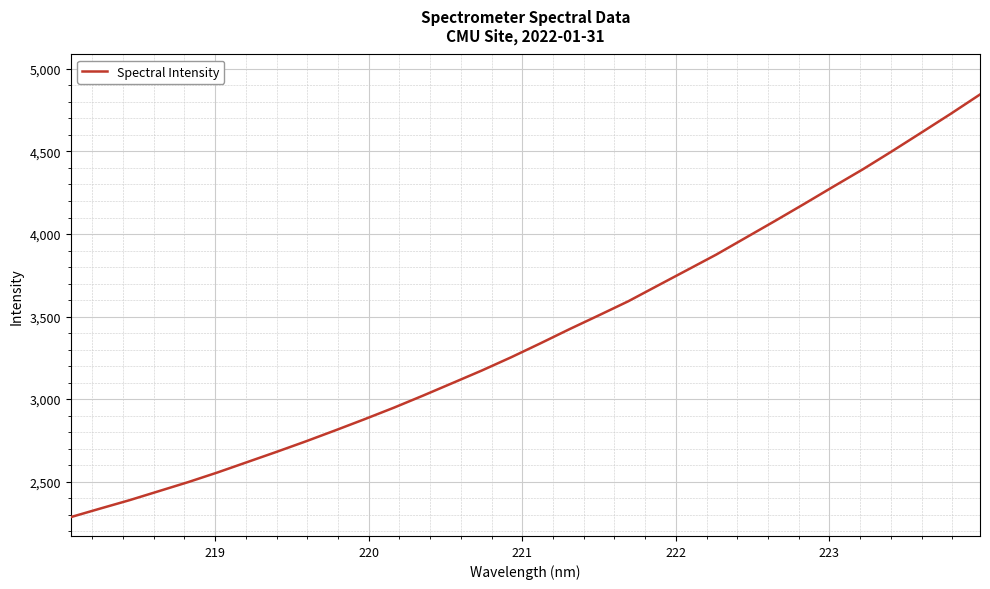

What is the greatest value displayed?

4845.2